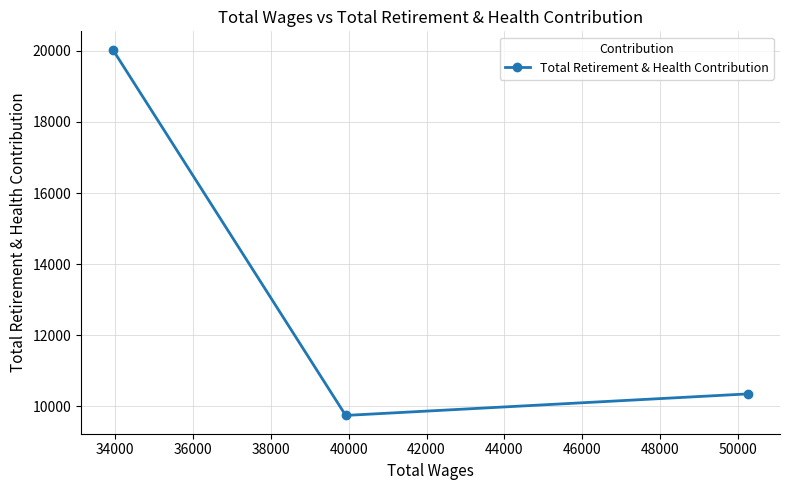

How many values are below 10353?

1